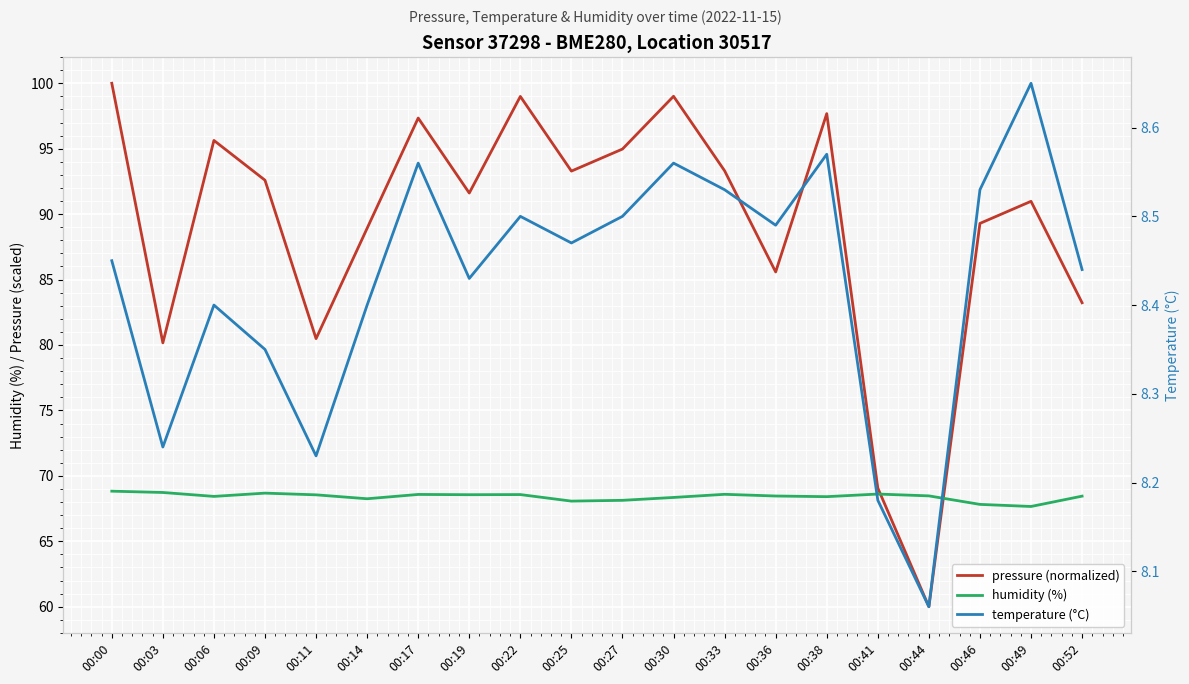

What is the difference between the maximum and minimum values in the humidity (%) series?

1.2